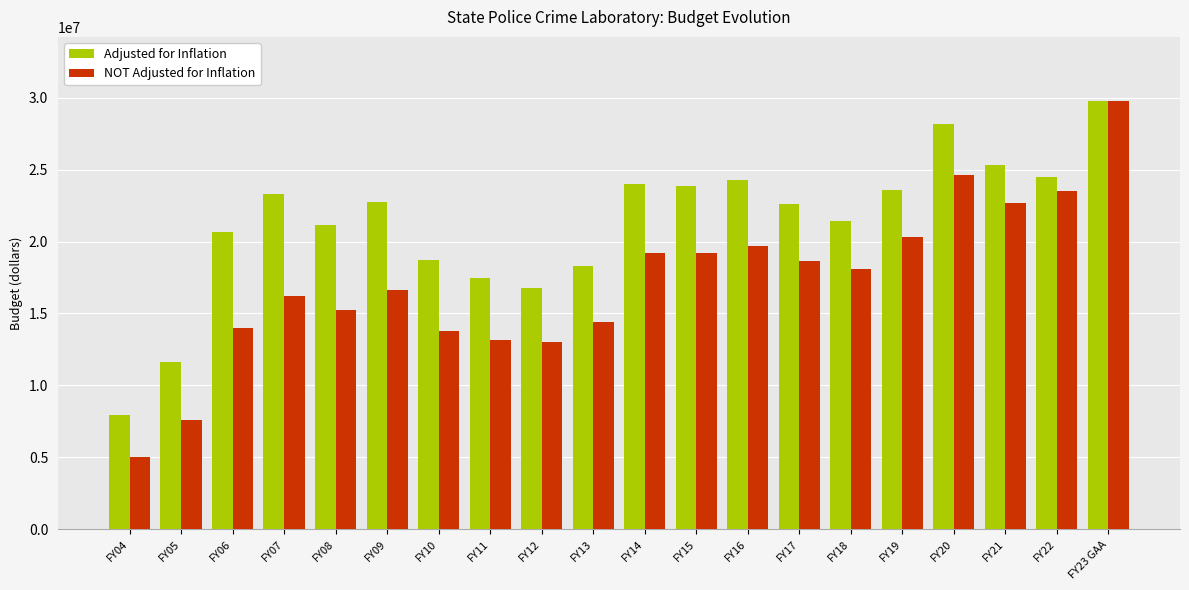

What is the average value of the Adjusted for Inflation series?

21311791